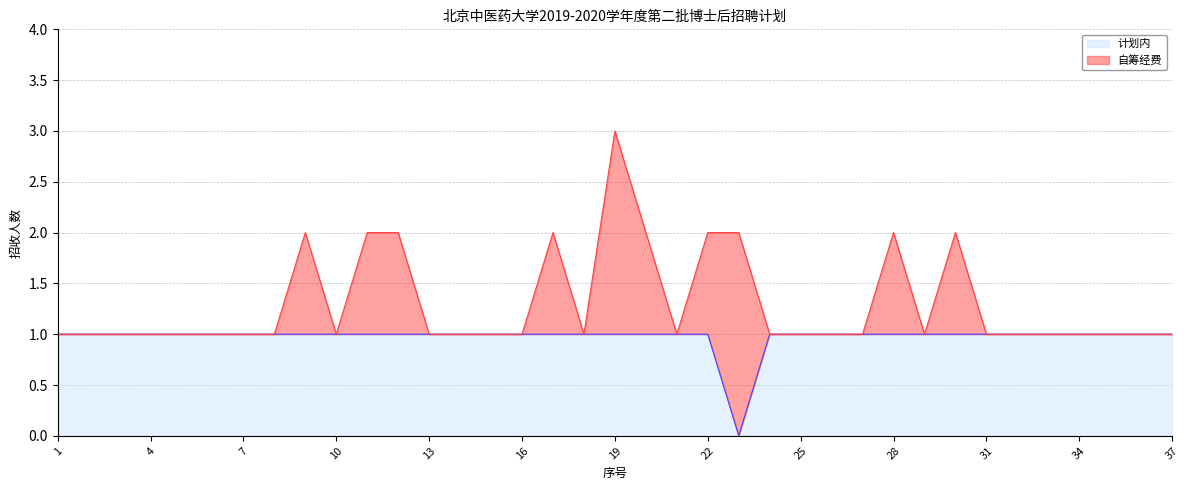

What is the value of the 25th point from the left?

1